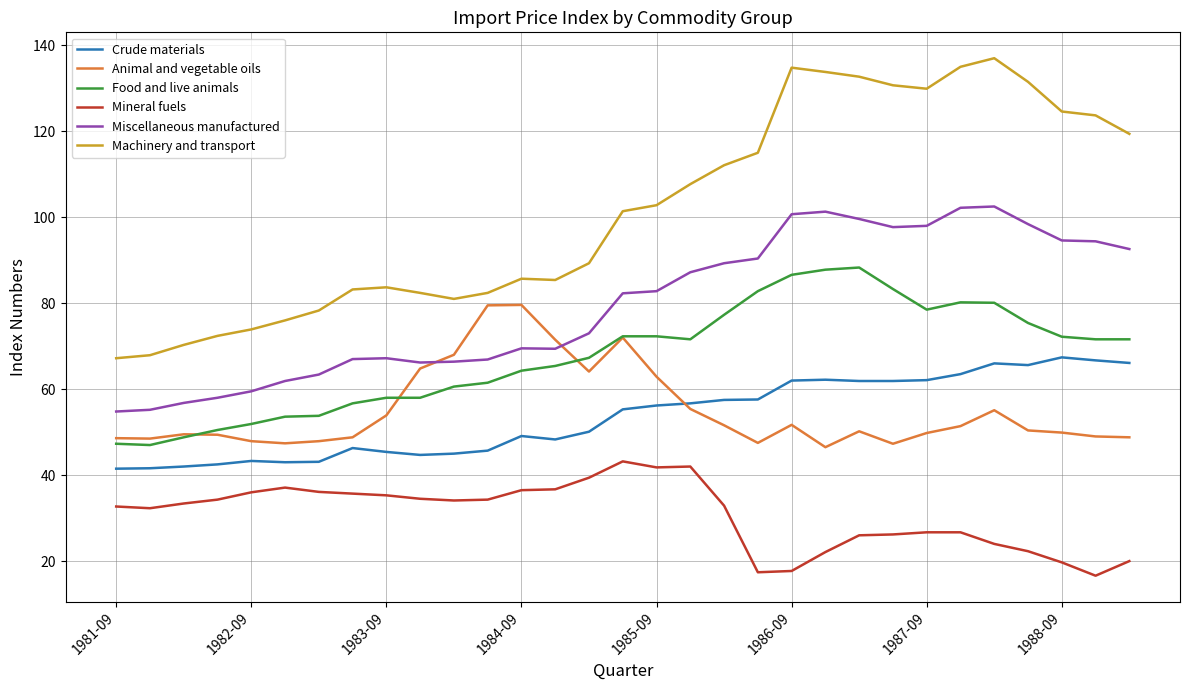

What is the average value of the Crude materials series?

53.6